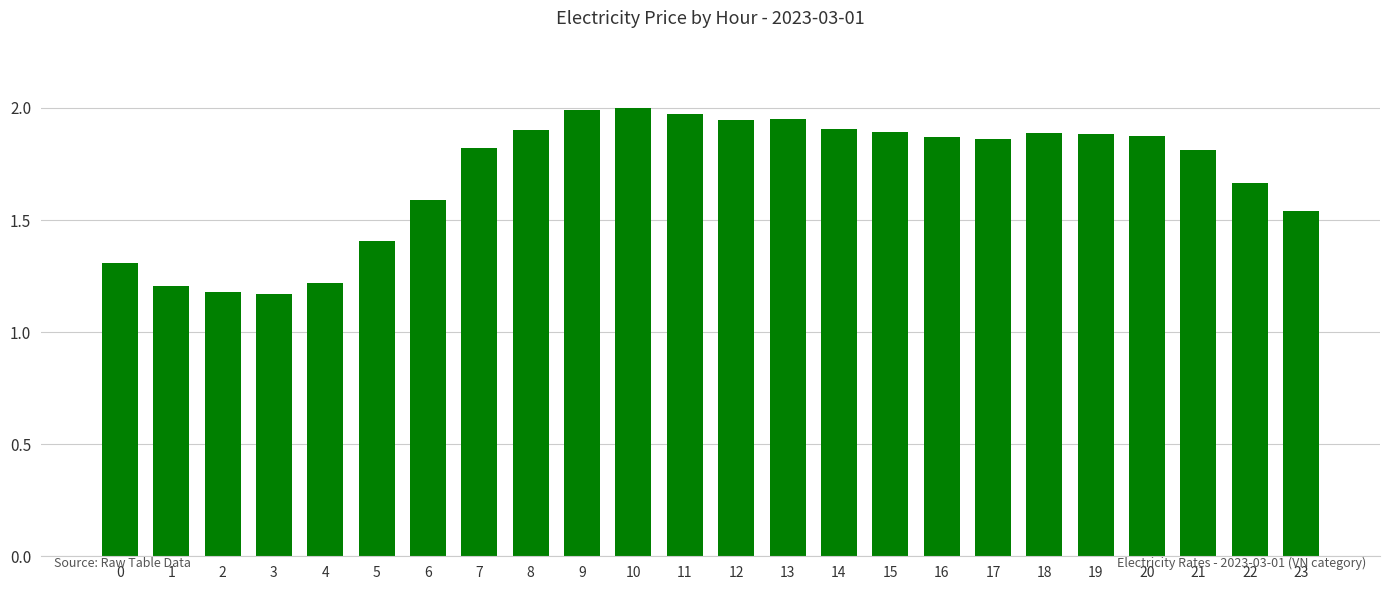

What is the value of the 6th bar from the left?

1.4